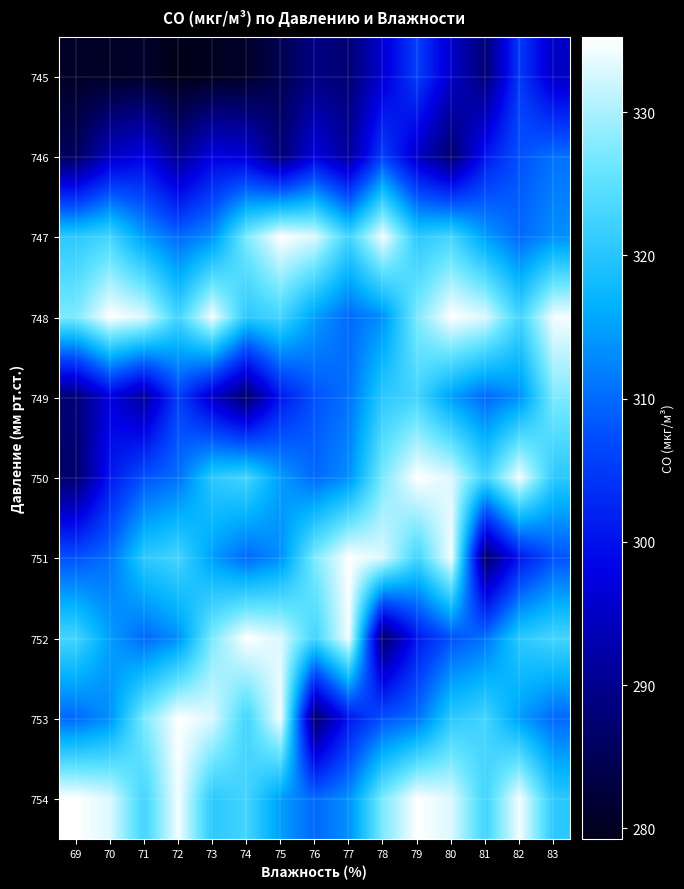

At which category is the sum across all series the highest?

80